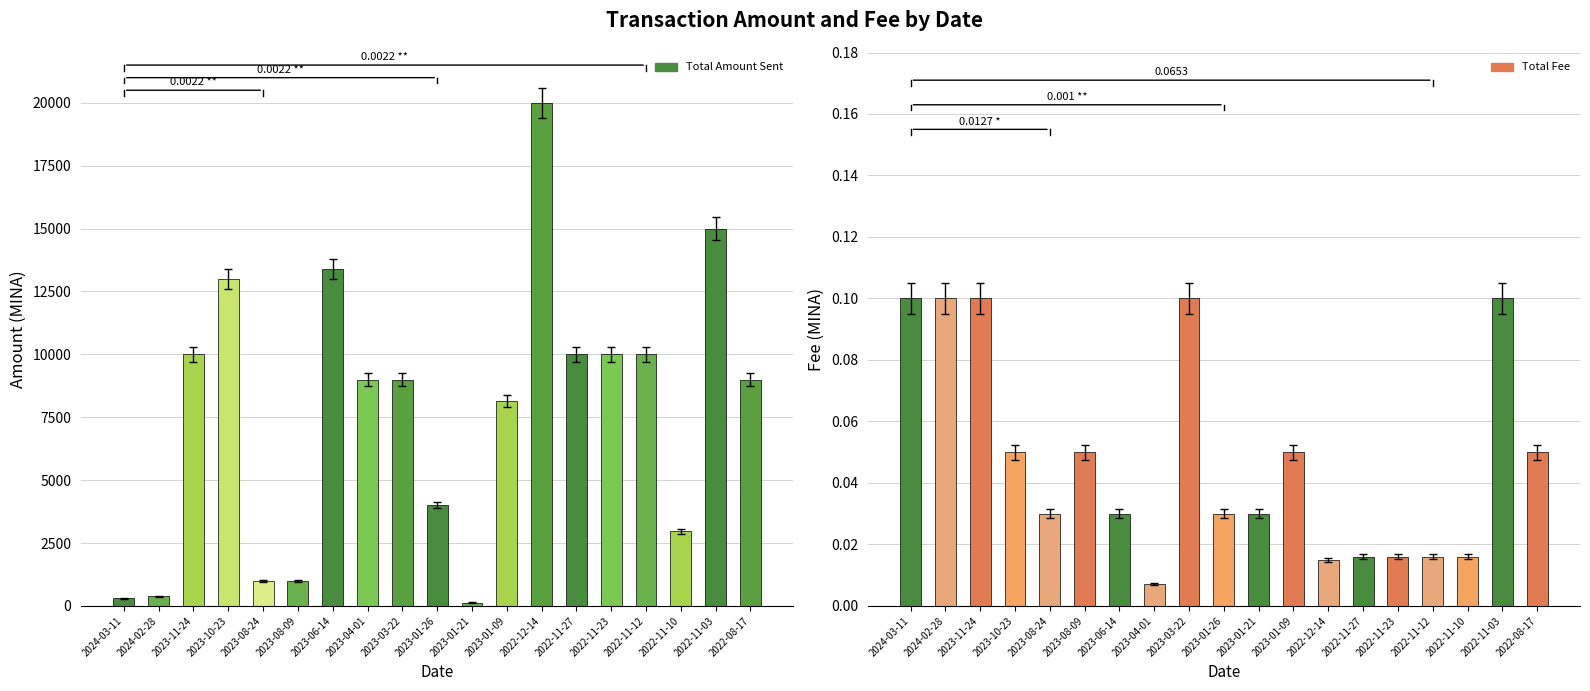

What are all the series names shown in the legend?

Total Amount Sent, Total Fee